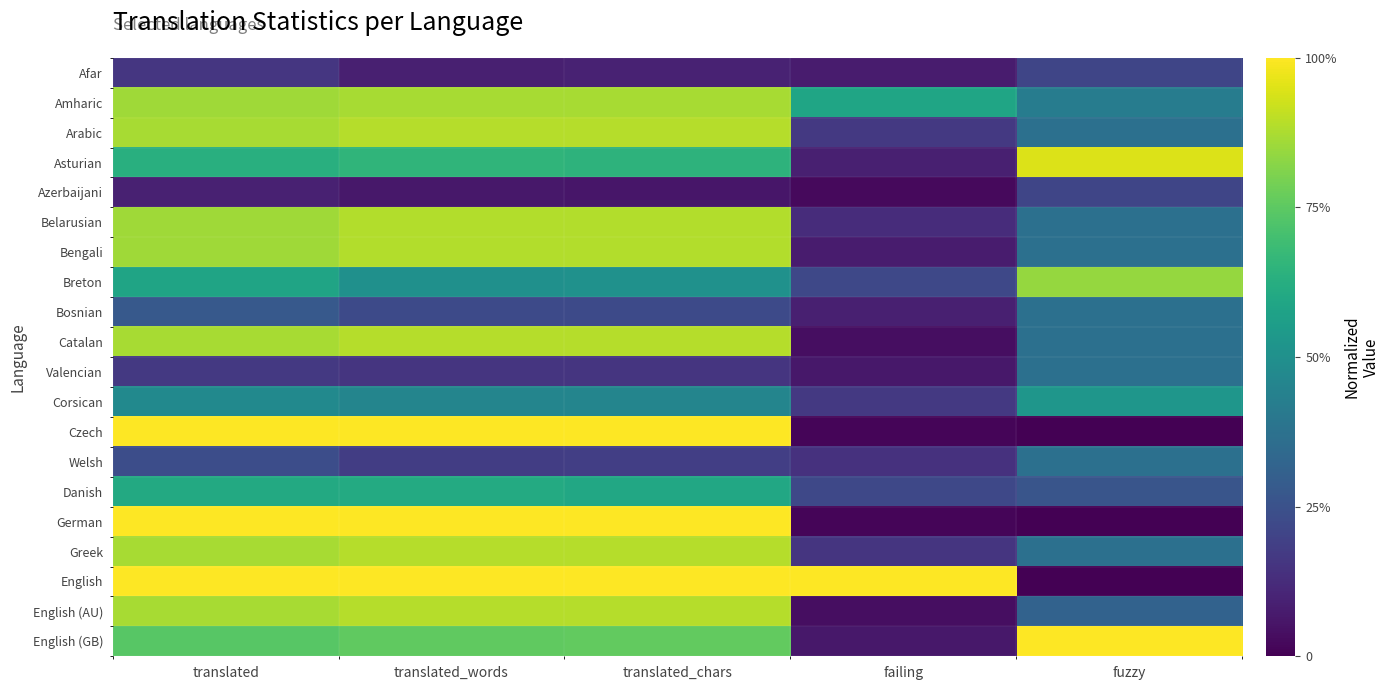

Count the number of data series in this chart.

20